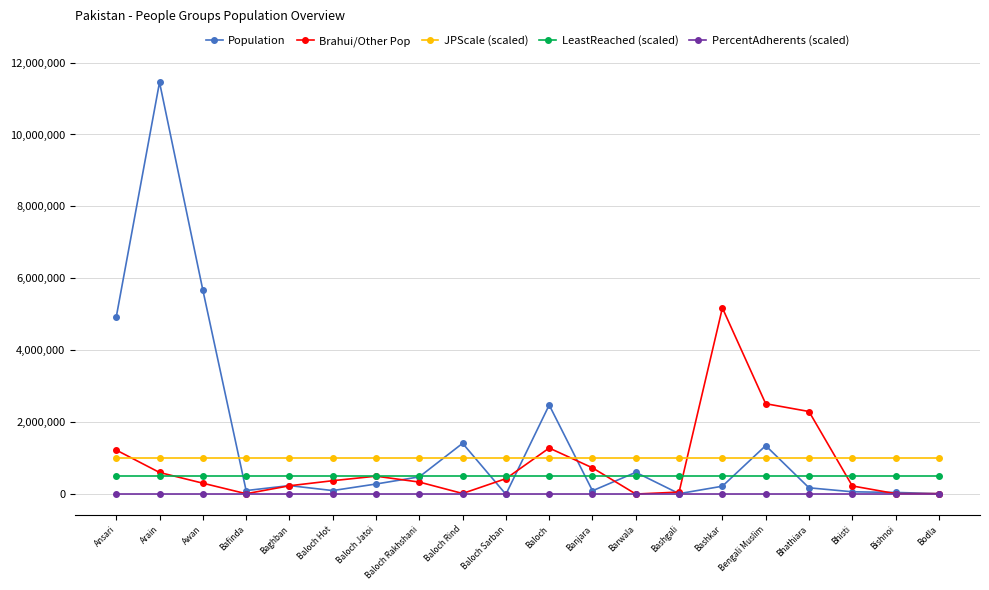

True or false: Brahui/Other Pop and LeastReached (scaled) intersect in this chart.

True